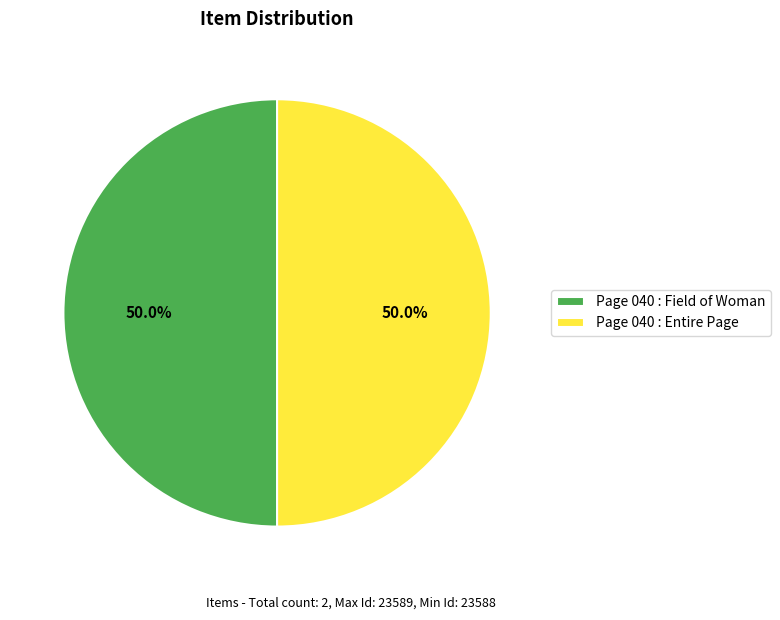

What percentage is NOT represented by Page 040 : Entire Page?

50.0%